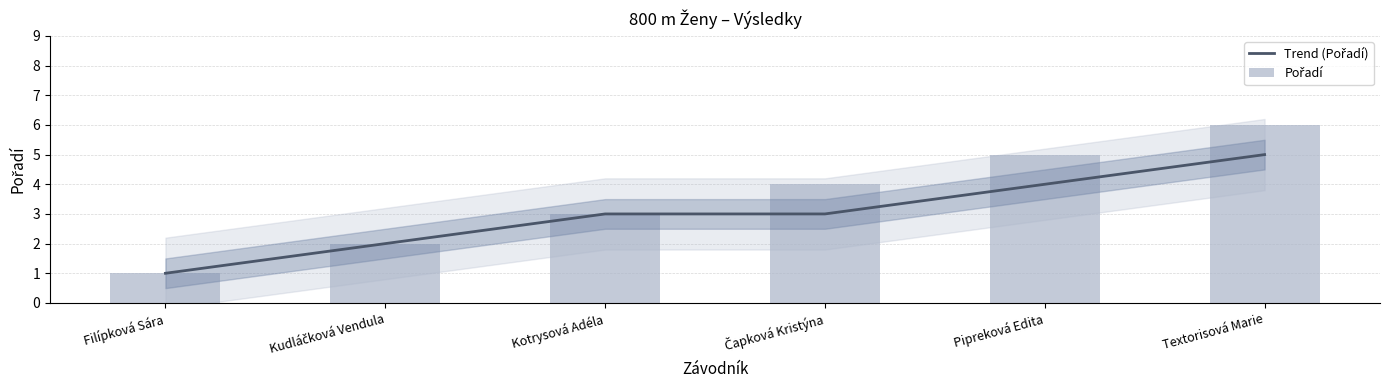

Between Filípková Sára and Kudláčková Vendula, which is larger?

Kudláčková Vendula